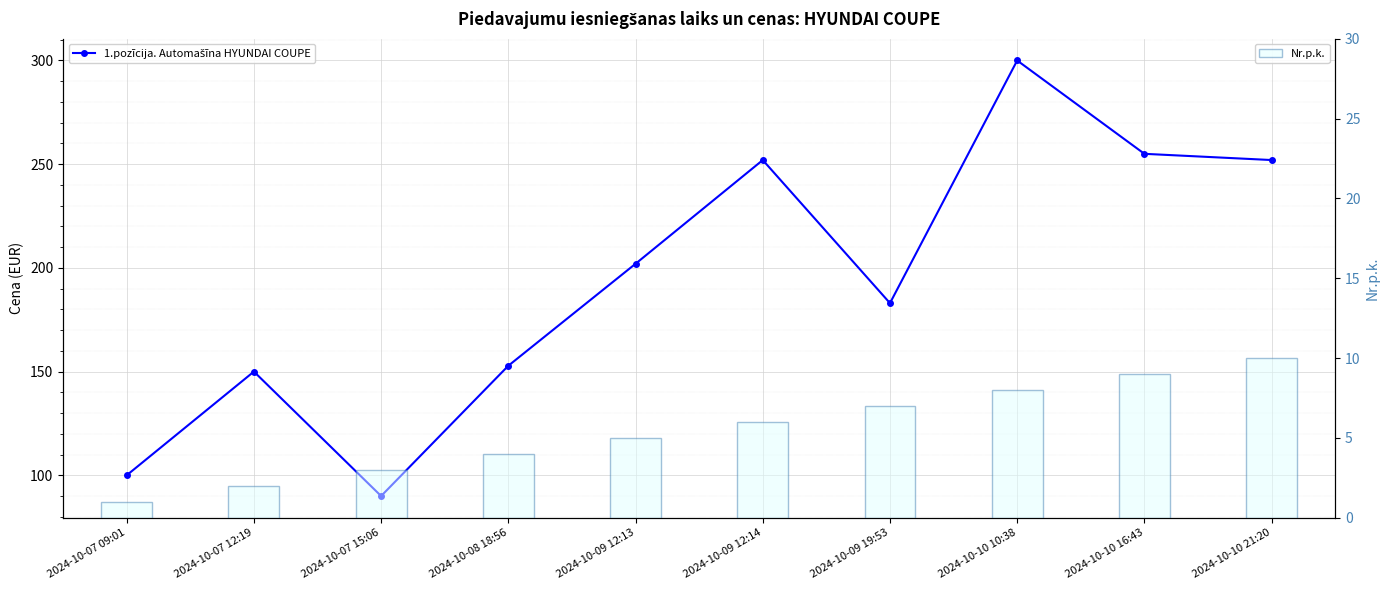

Which category has the lowest value in the Nr.p.k. series?

2024-10-07 09:01